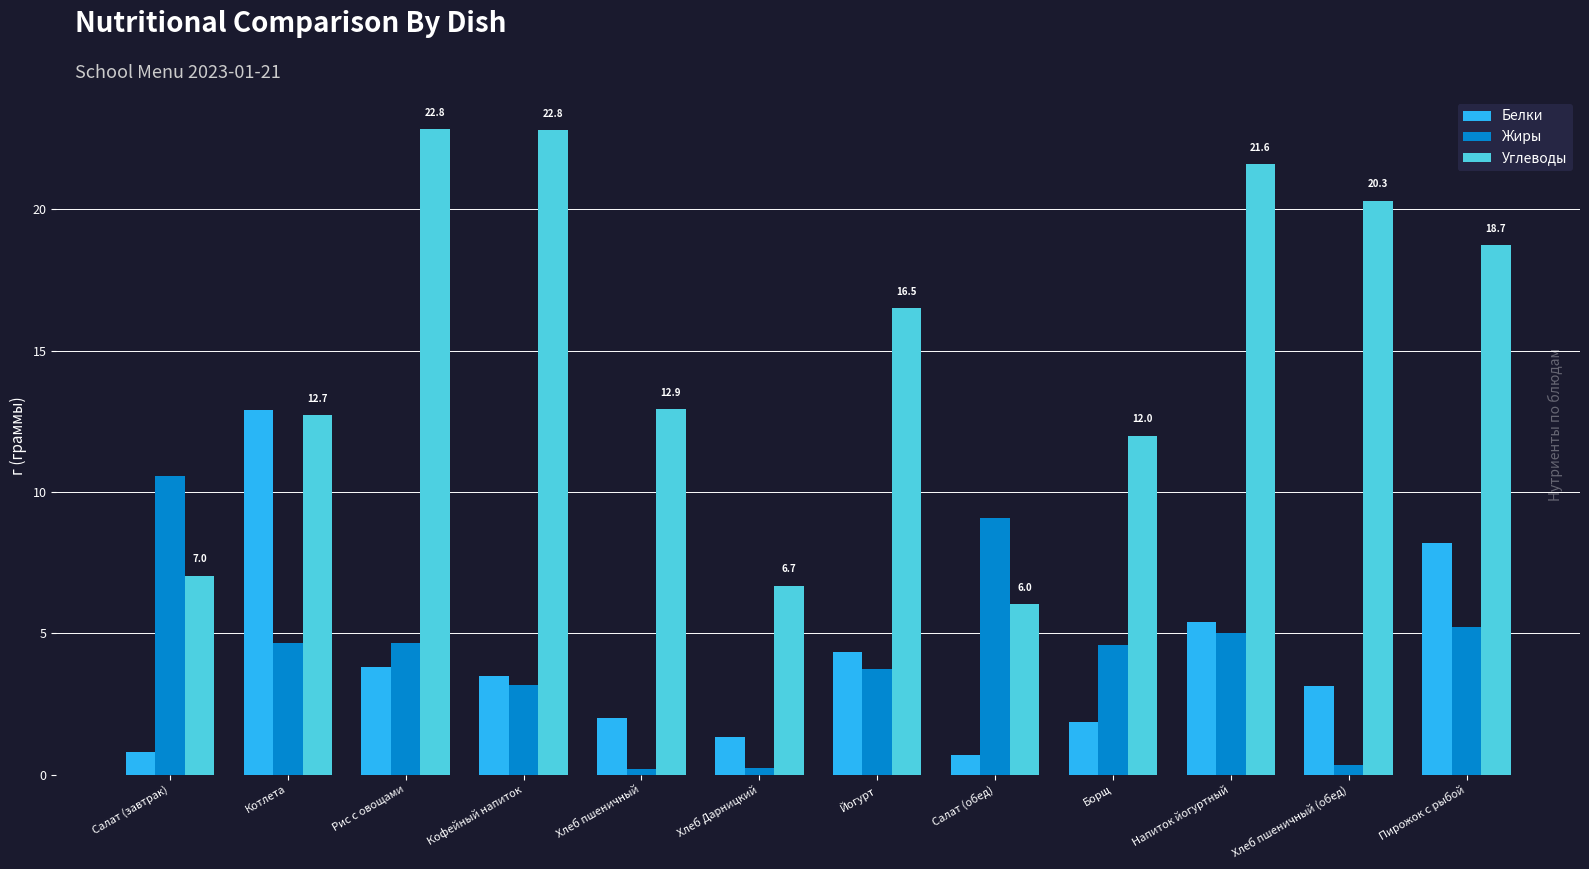

What is the minimum value for Белки?

0.7